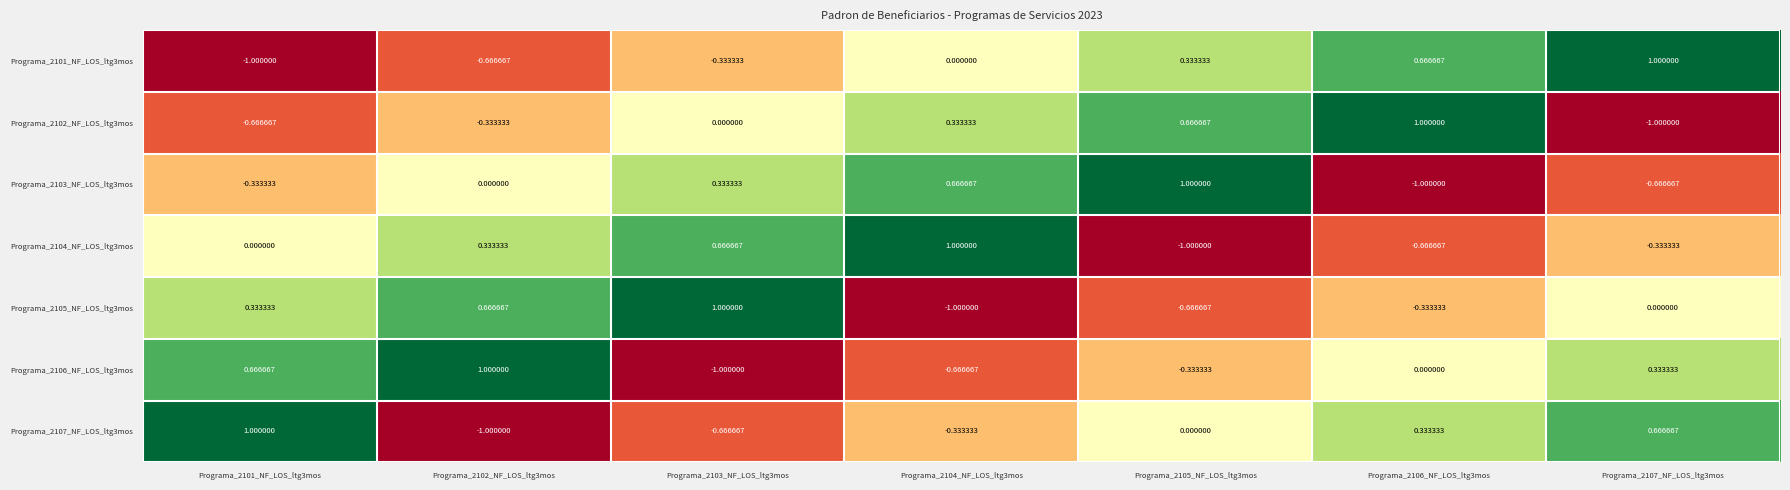

Is the value of Programa_2106_NF_LOS_ltg3mos at Programa_2106_NF_LOS_ltg3mos greater than the value of Programa_2102_NF_LOS_ltg3mos at Programa_2105_NF_LOS_ltg3mos?

No